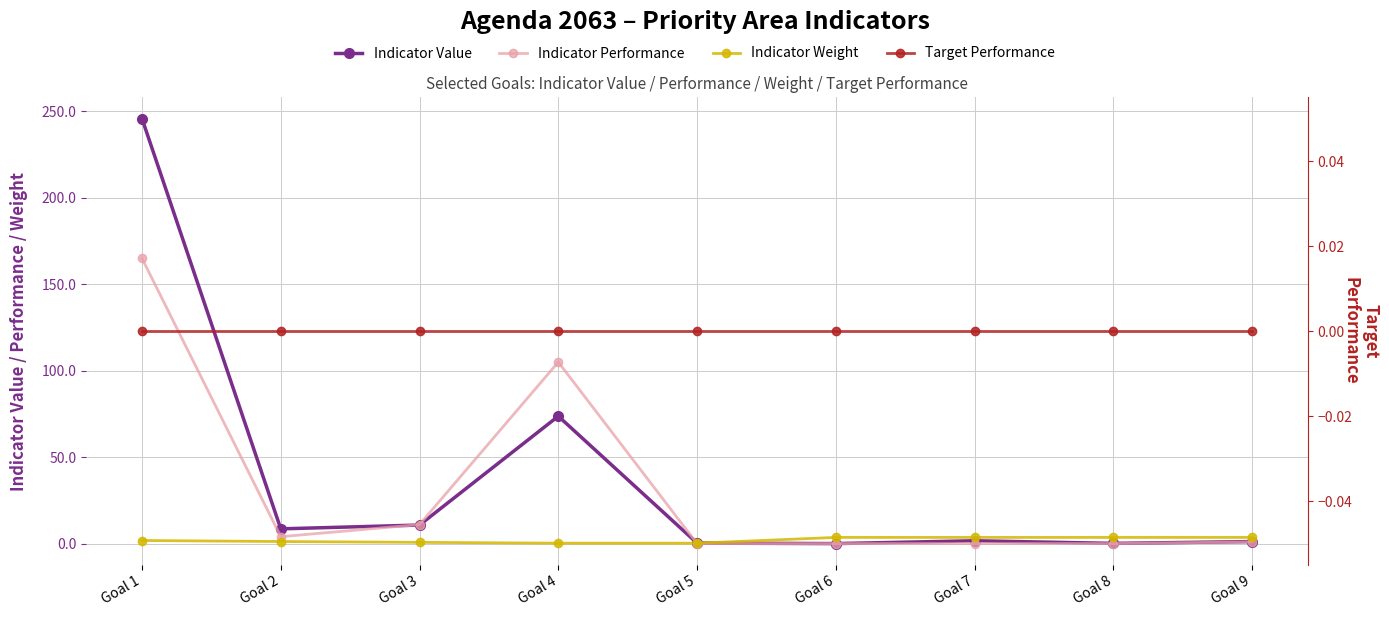

Which label corresponds to the largest value in the chart?

Goal 1